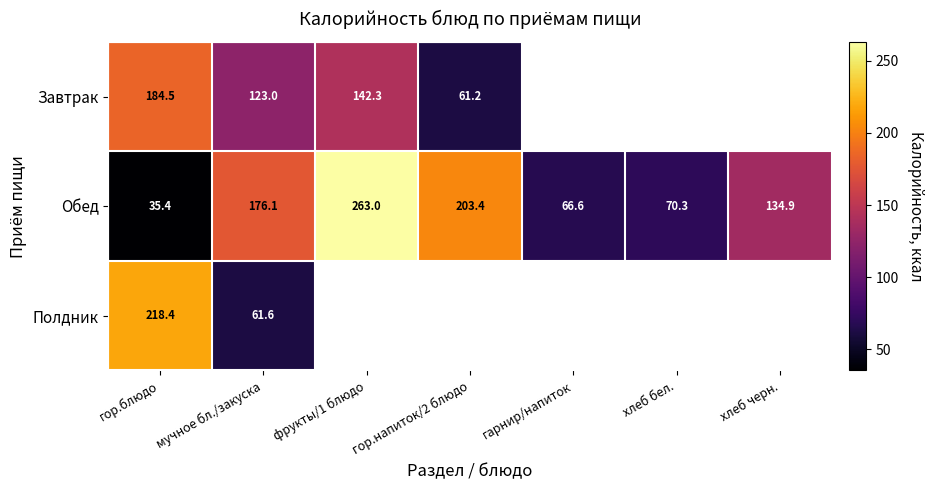

Rank the series at гор.блюдо from highest to lowest value.

Полдник, Завтрак, Обед